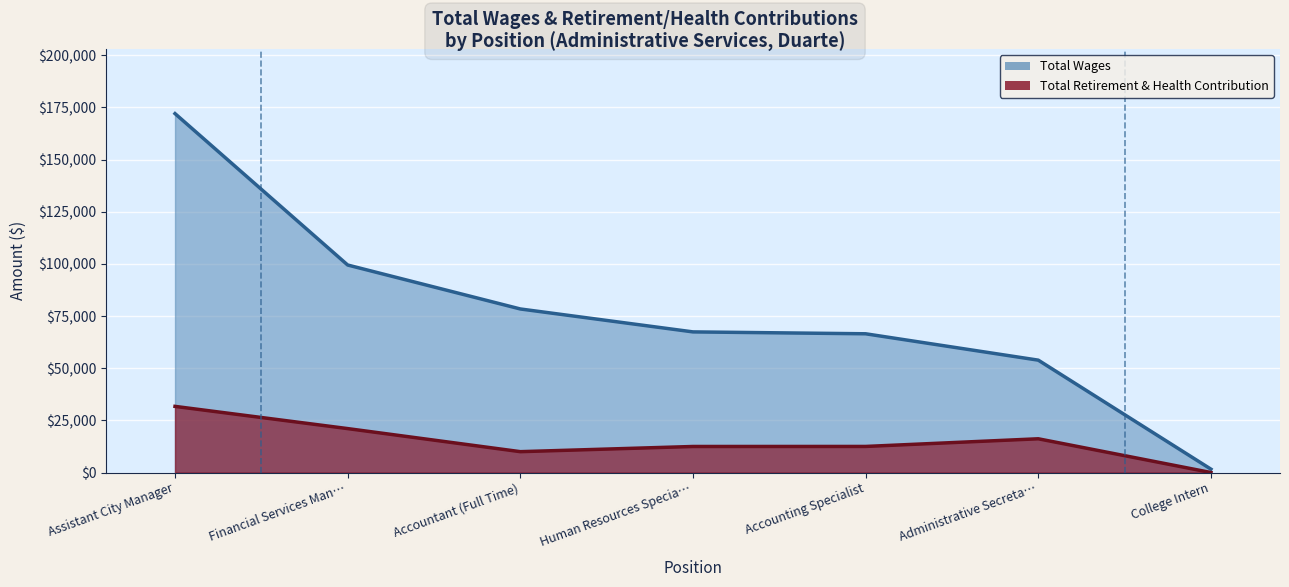

True or false: Total Retirement & Health Contribution and Total Wages cross at least once.

False